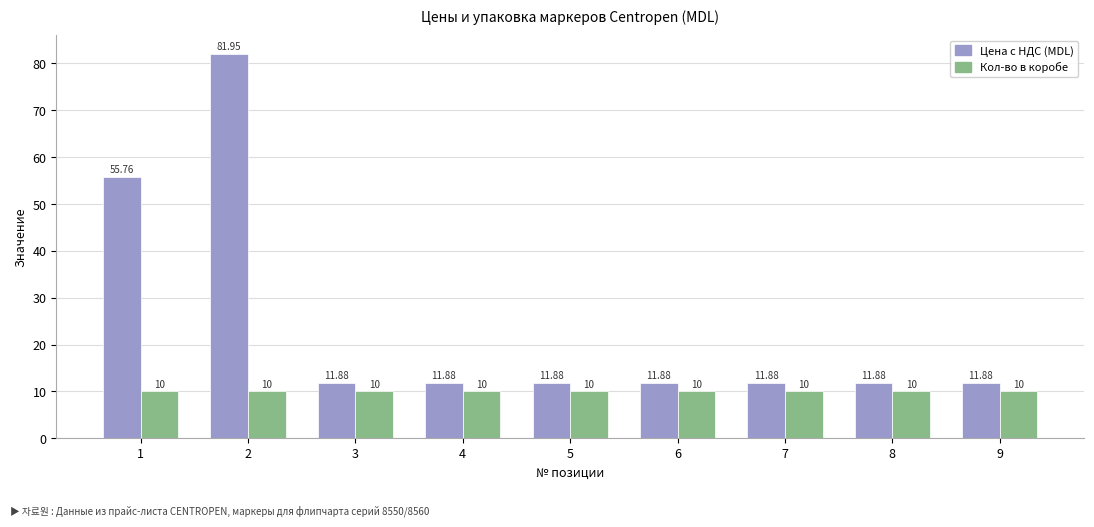

What is the maximum value for Кол-во в коробе?

10.0